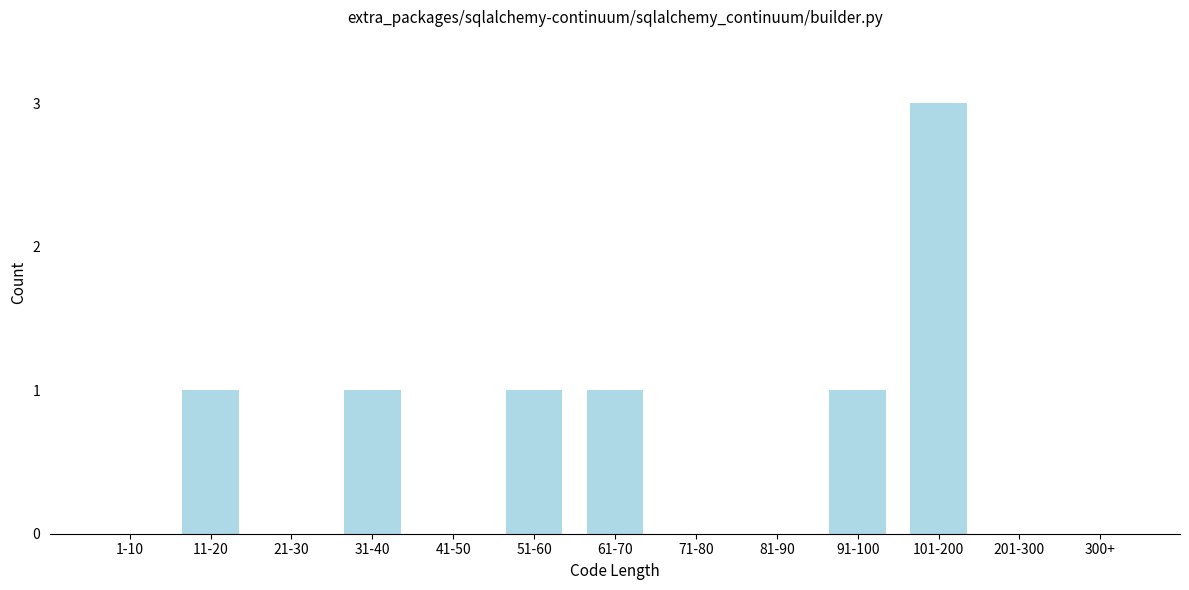

Reading left to right, transcribe all the data shown in this chart.

1-10=0	11-20=1	21-30=0	31-40=1	41-50=0	51-60=1	61-70=1	71-80=0	81-90=0	91-100=1	101-200=3	201-300=0	300+=0